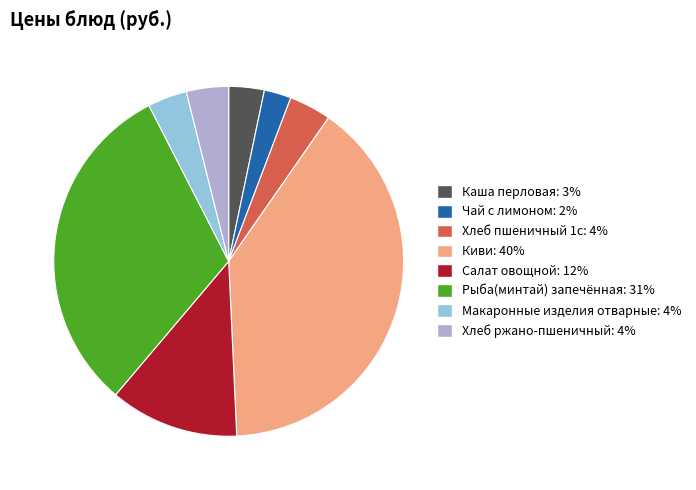

Which slice is the largest?

Киви